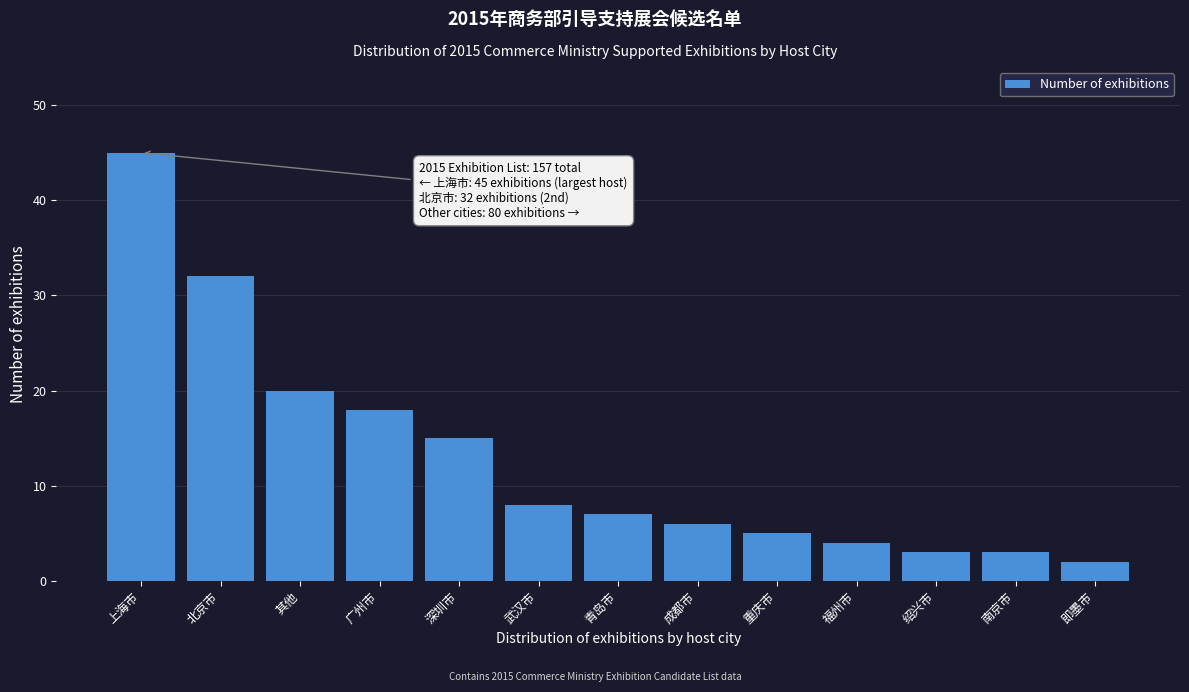

Reading left to right, transcribe all the data shown in this chart.

45	32	20	18	15	8	7	6	5	4	3	3	2